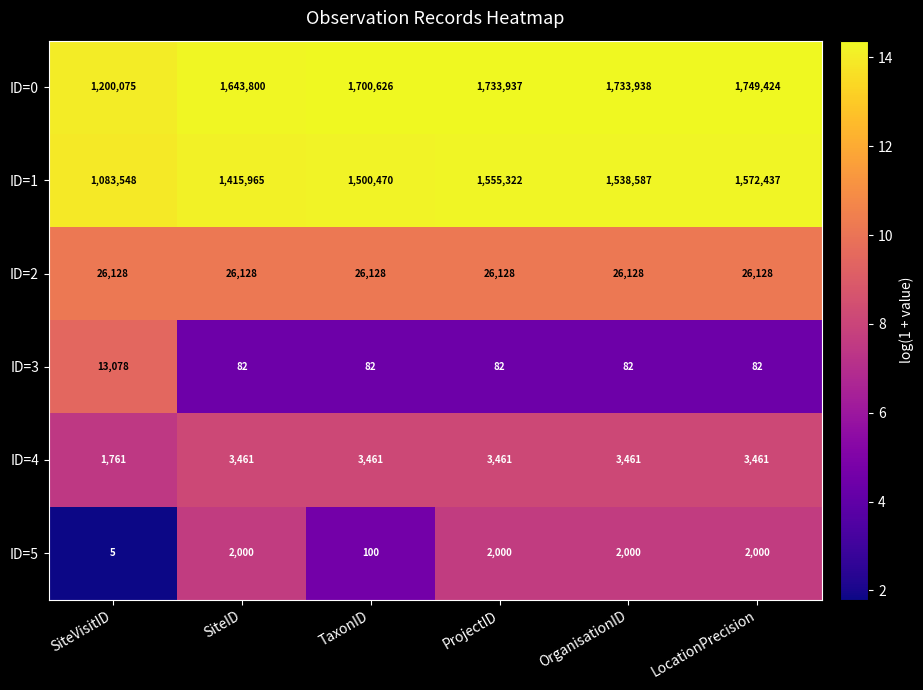

Is the value of ID=0 at SiteVisitID greater than the value of ID=2 at SiteID?

Yes